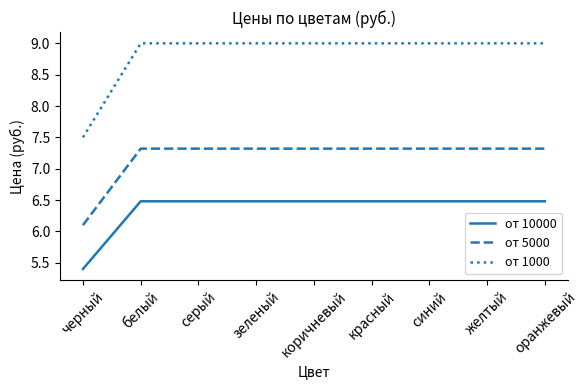

What is the approximate value of от 10000 at серый?

6.5